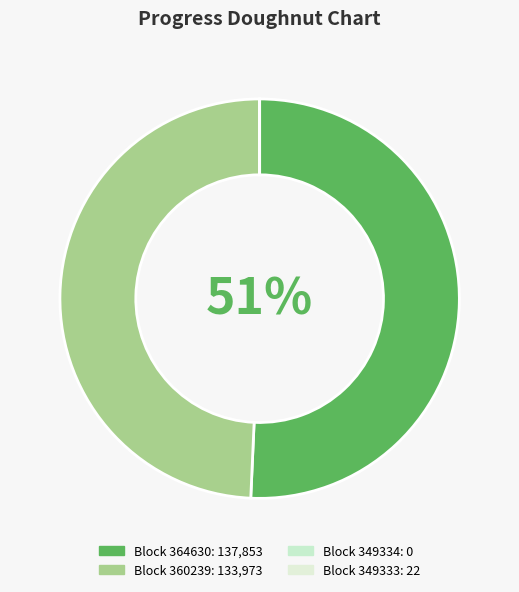

Is there any slice that represents more than half of the pie?

Yes